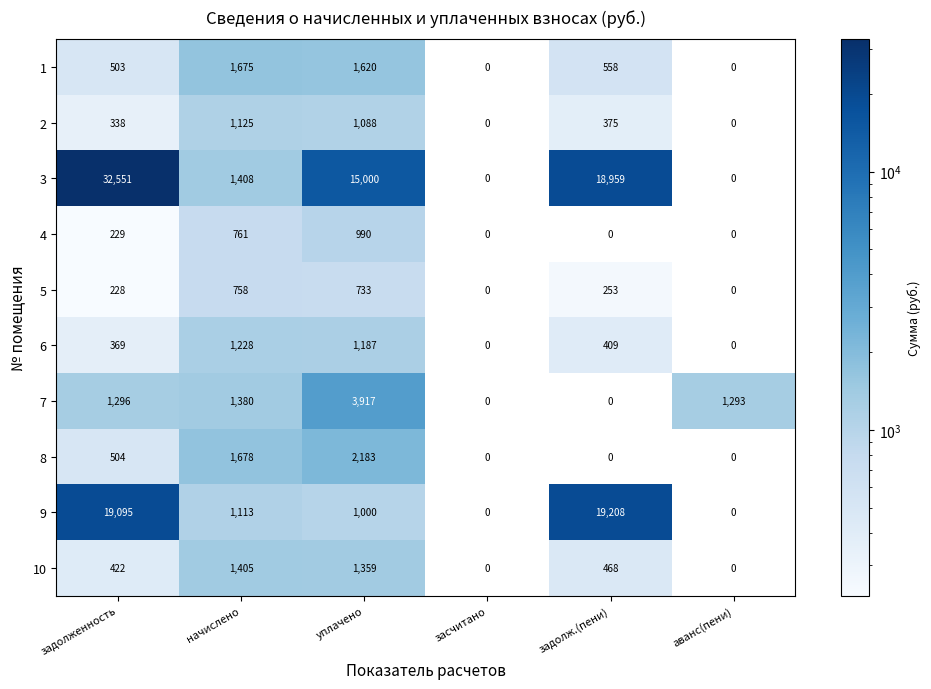

At which category does the chart reach its peak across all series?

задолженность